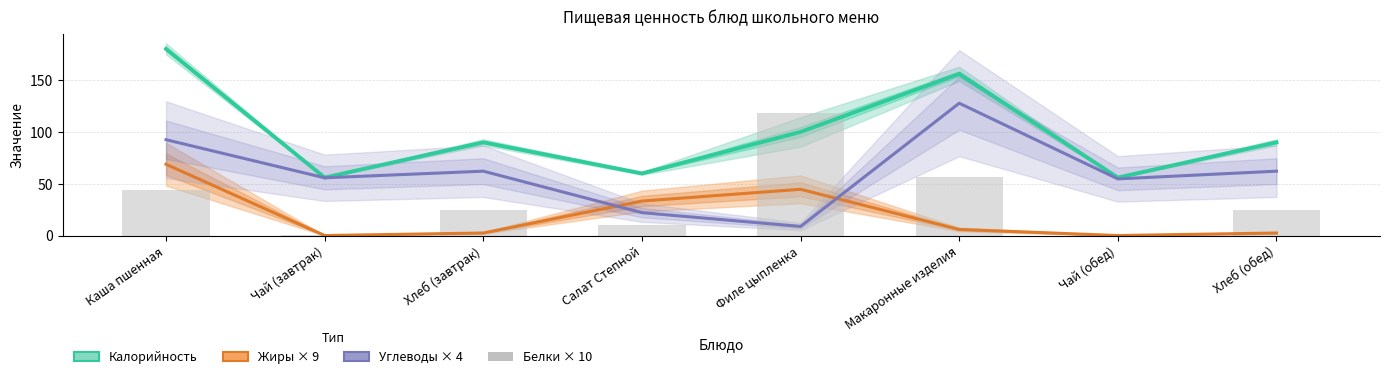

Which label corresponds to the largest value in the chart?

Каша пшенная